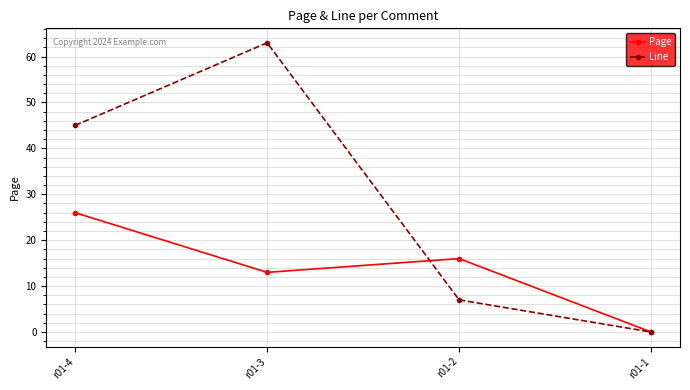

Where is the first local maximum for Page?

r01-2